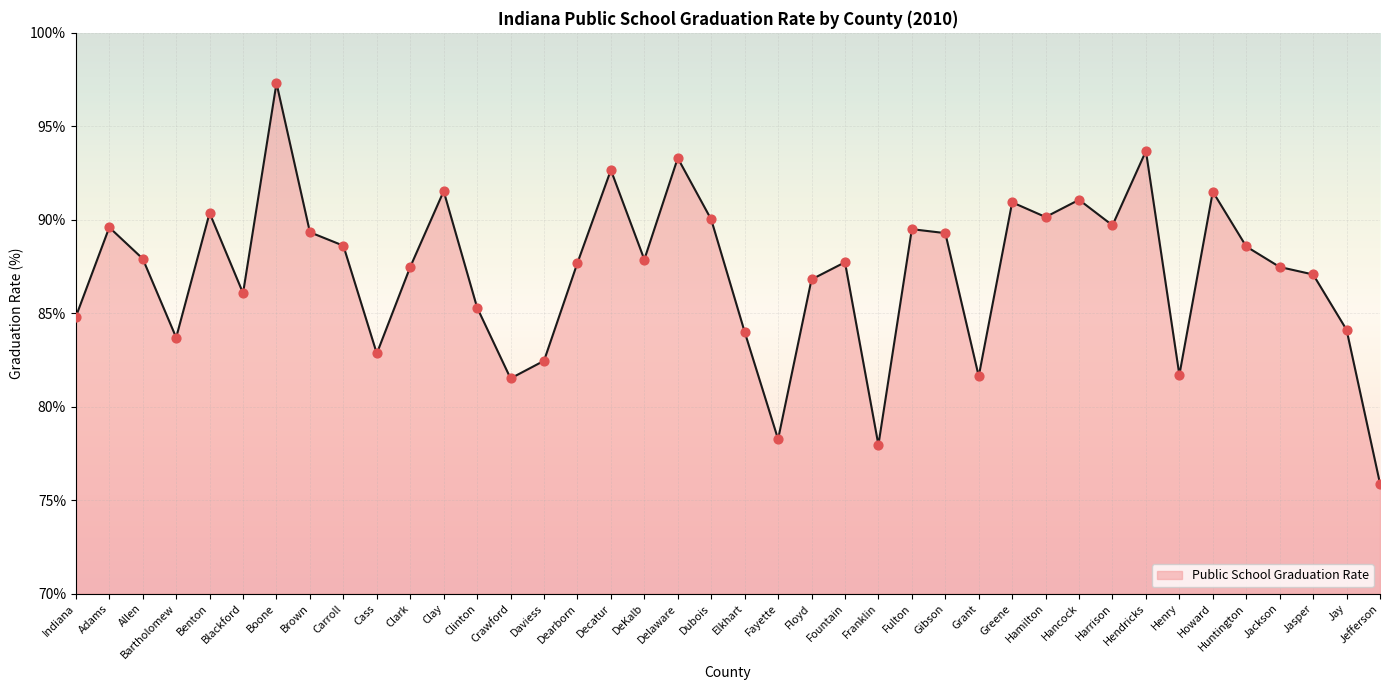

Which has a higher value, Huntington or DeKalb?

Huntington